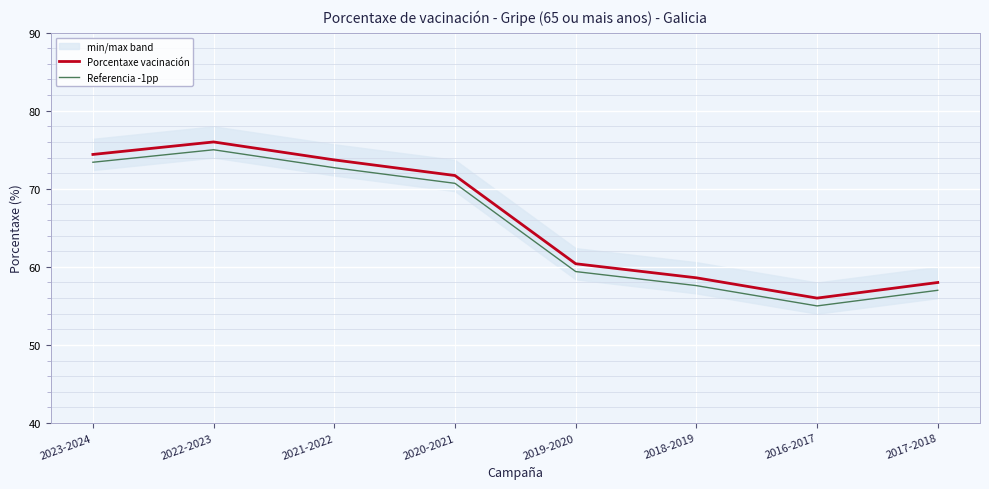

True or false: Porcentaxe vacinación and Referencia -1pp cross at least once.

False